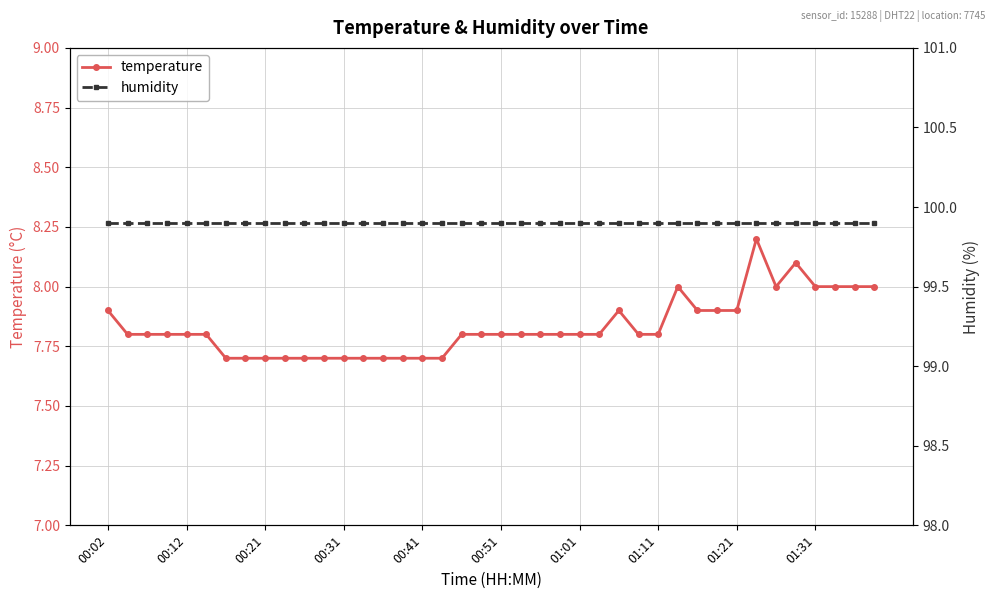

True or false: temperature has a value of 4.5 at 39.

False